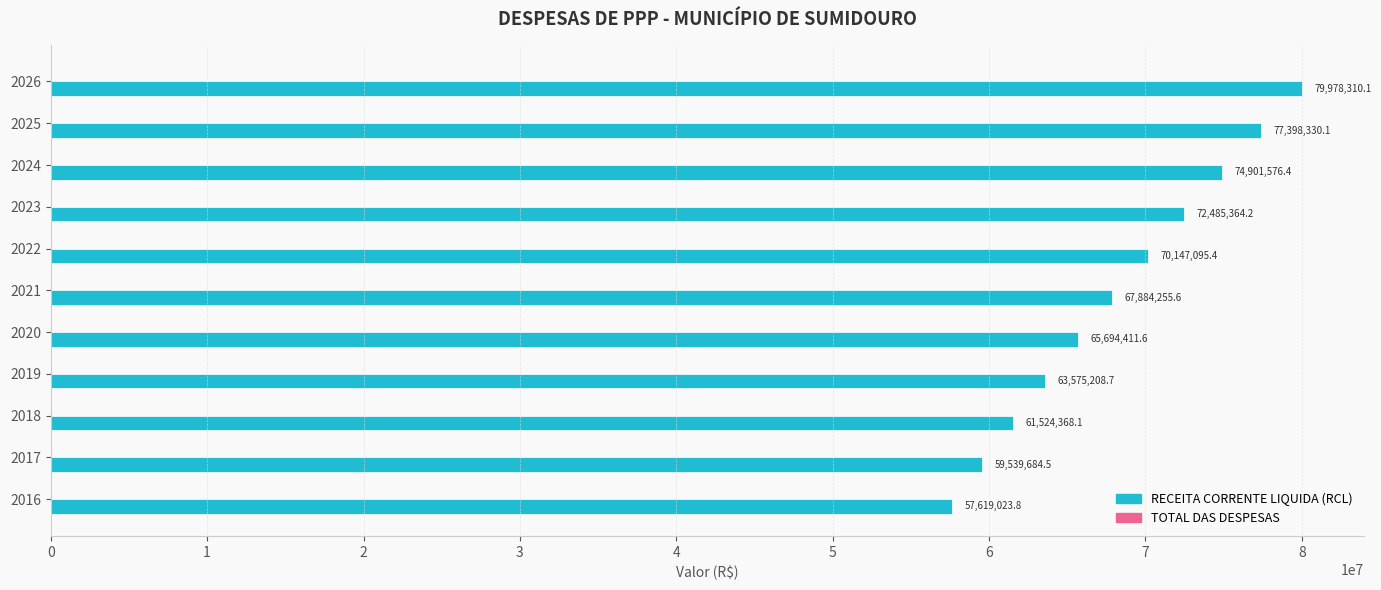

What is the change in value from 2018 to 2020?

+4170043.5